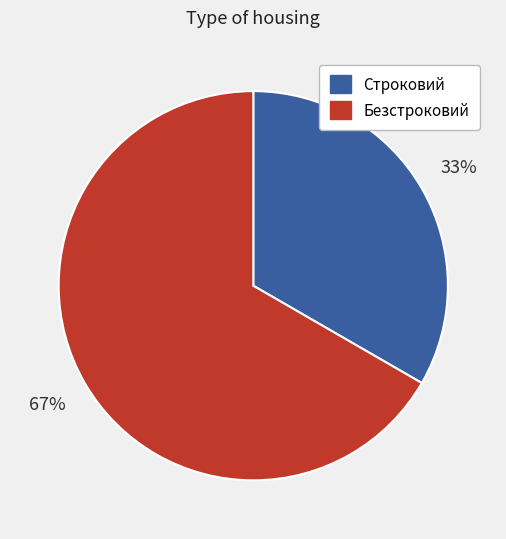

What is the smallest slice in the pie chart?

Строковий